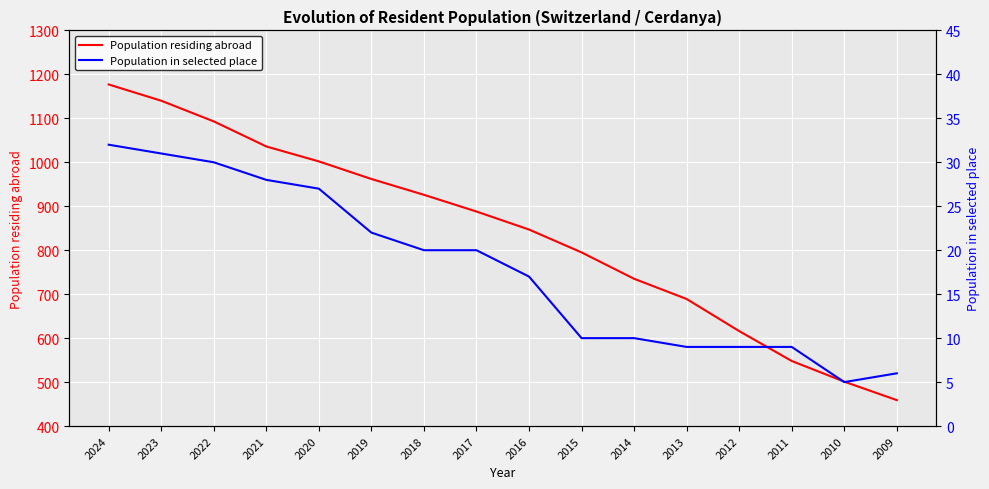

How many data points in Population residing abroad are less than 888?

8